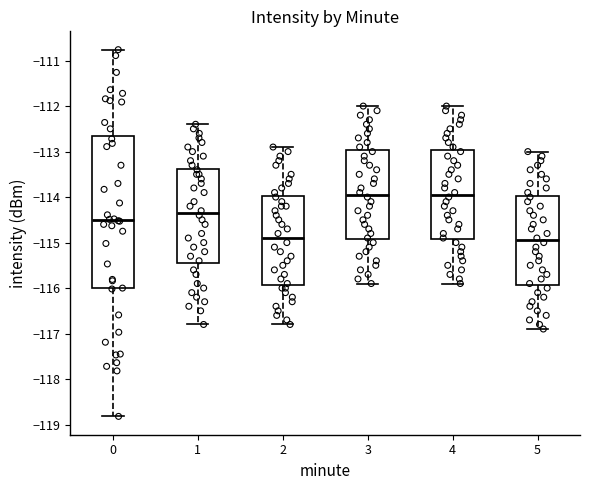

Which box is the tallest, from its lower edge to its upper edge?

0